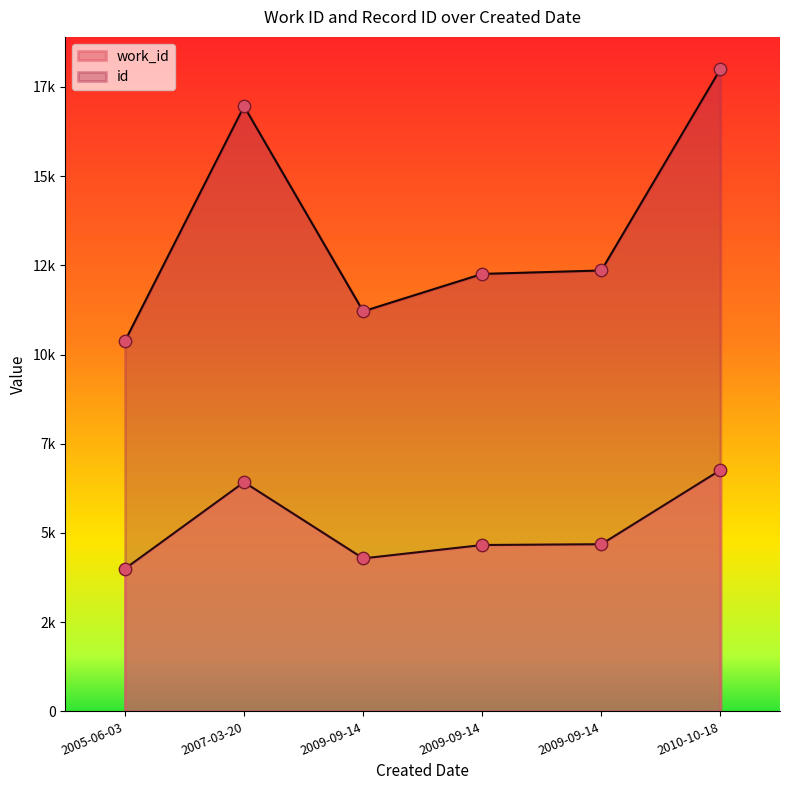

Which series has the largest Y range (max minus min)?

id